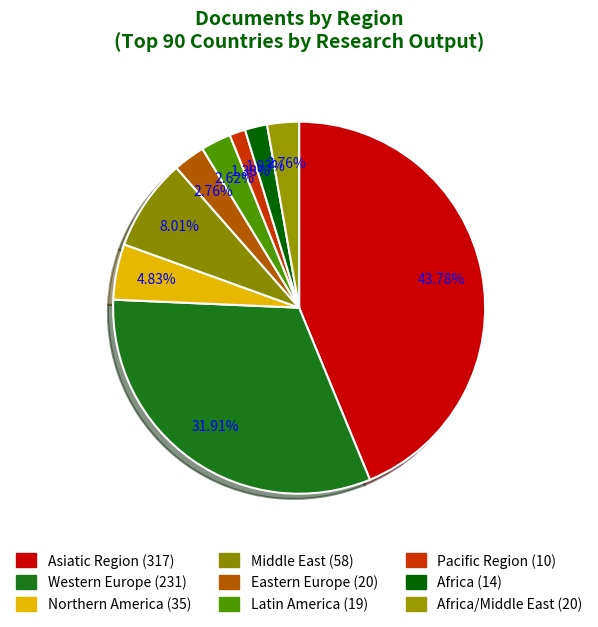

How many segments does this pie chart have?

9